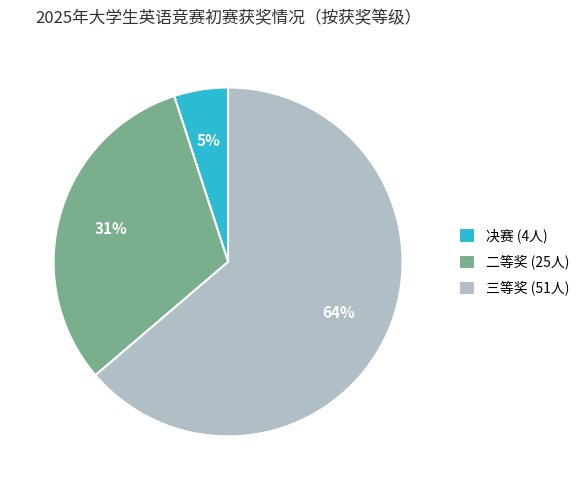

What percentage is the 决赛 slice, to the nearest percent?

5%